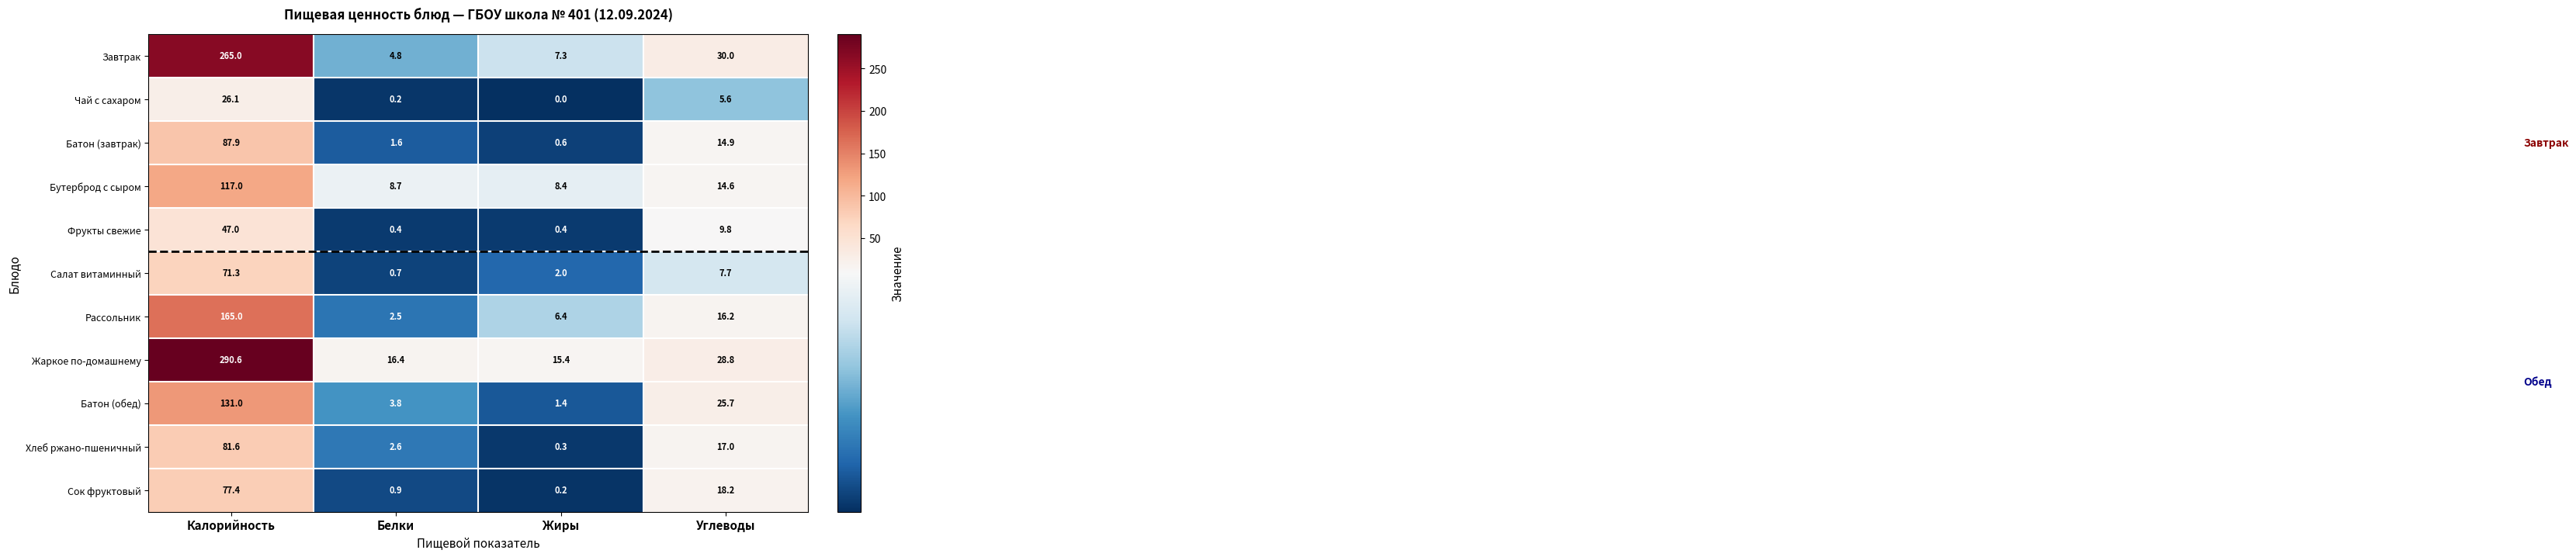

What is the approximate value of Сок фруктовый at Углеводы?

18.2